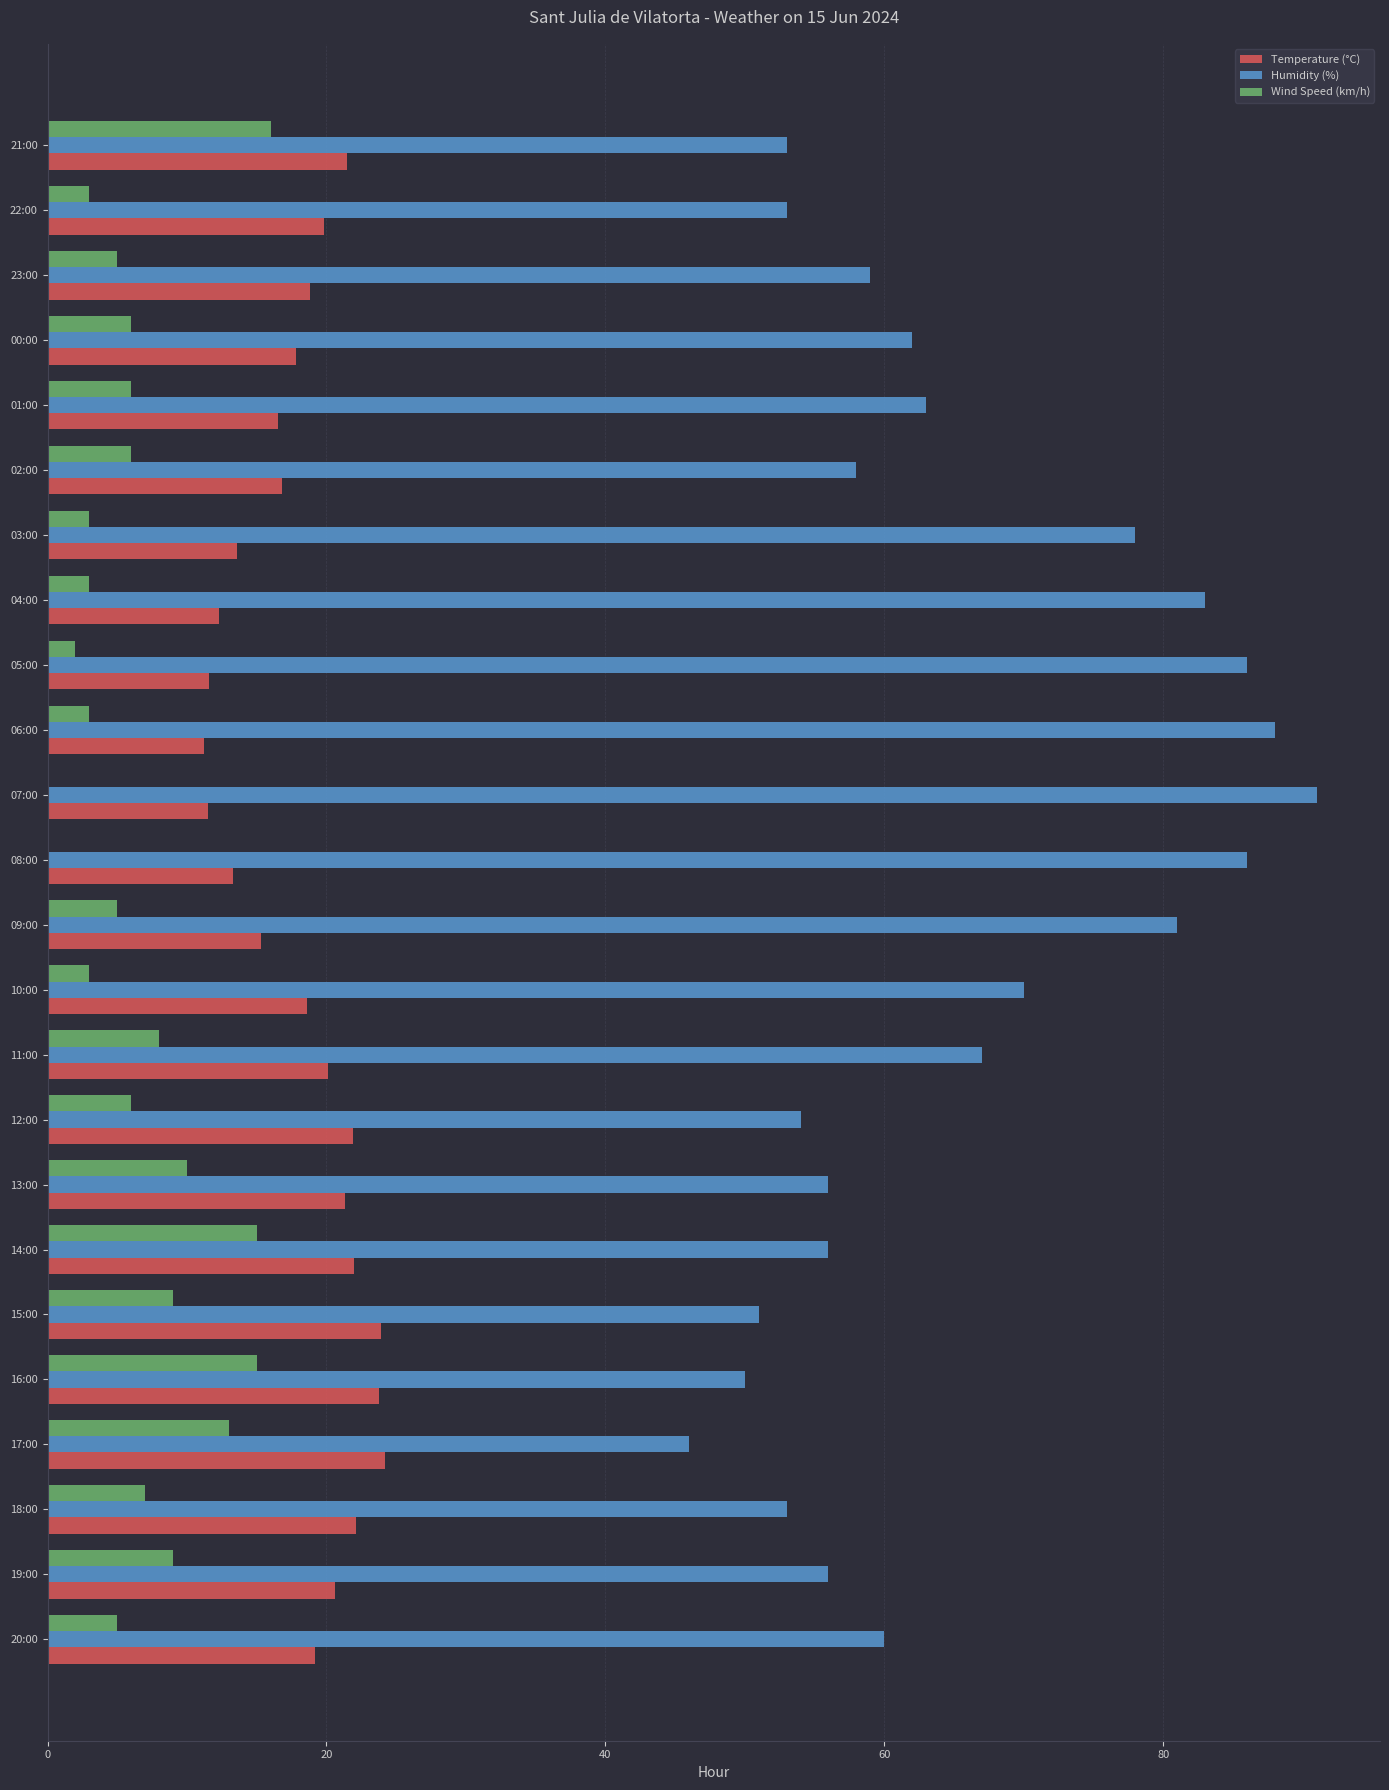

True or false: Temperature (°C) has a value of 7.4 at 14:00.

False